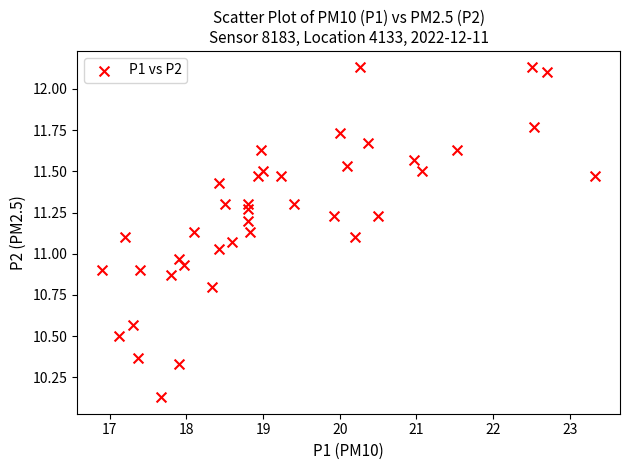

What is the range of Y values (max minus min)?

2.0